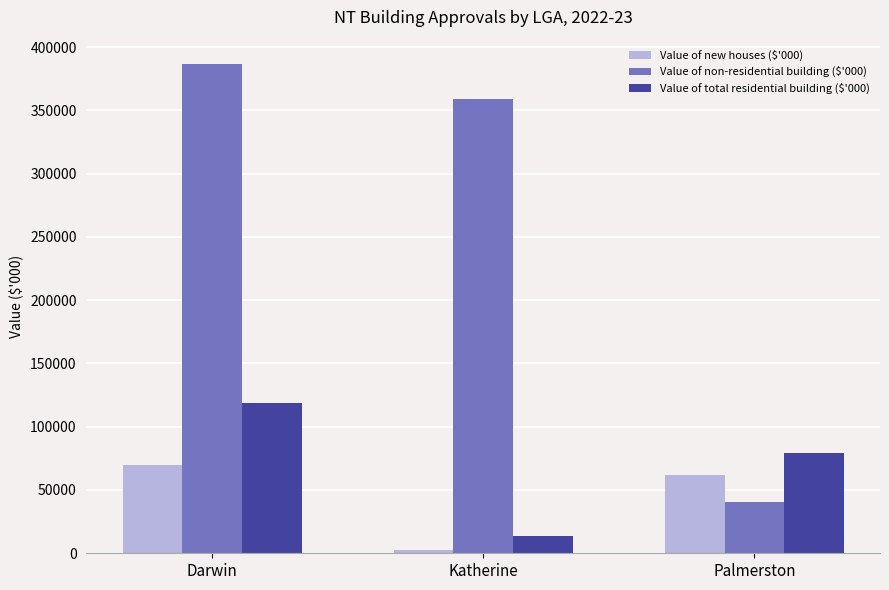

At Katherine, list the series in order from smallest to largest.

Value of new houses ($'000), Value of total residential building ($'000), Value of non-residential building ($'000)